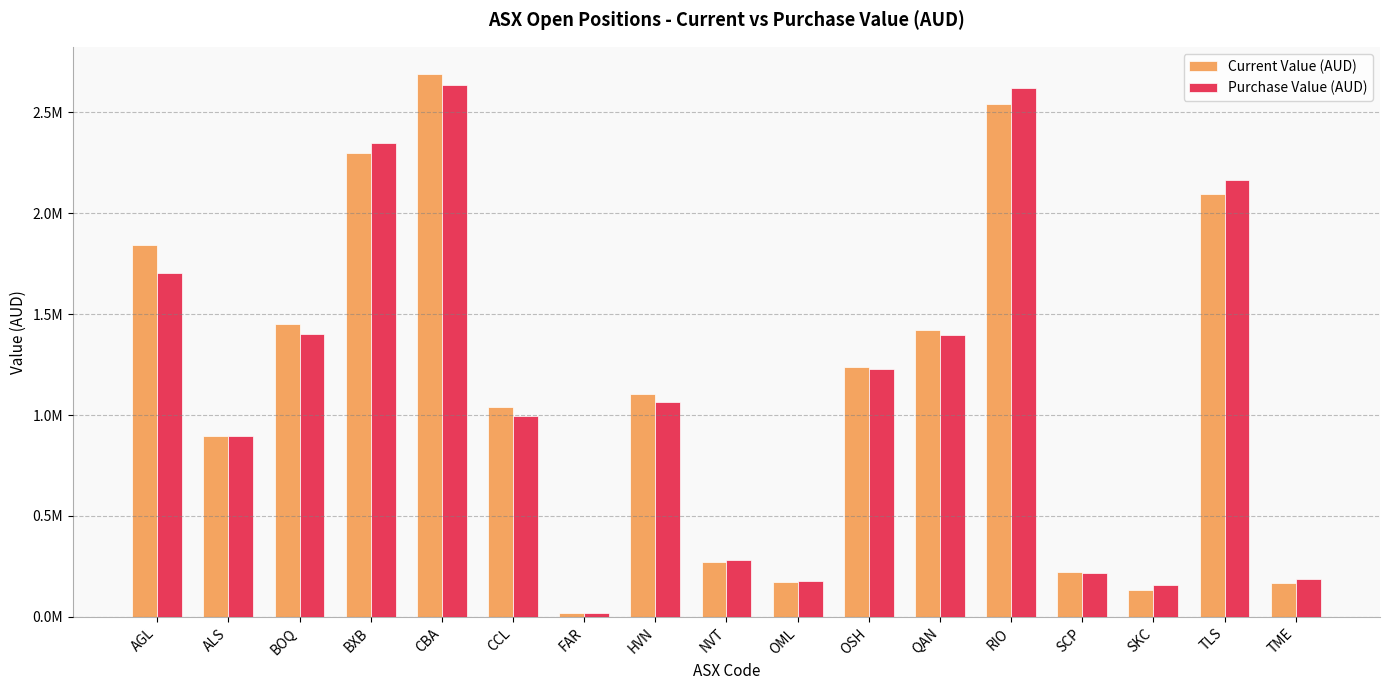

What are all the series names shown in the legend?

Current Value (AUD), Purchase Value (AUD)